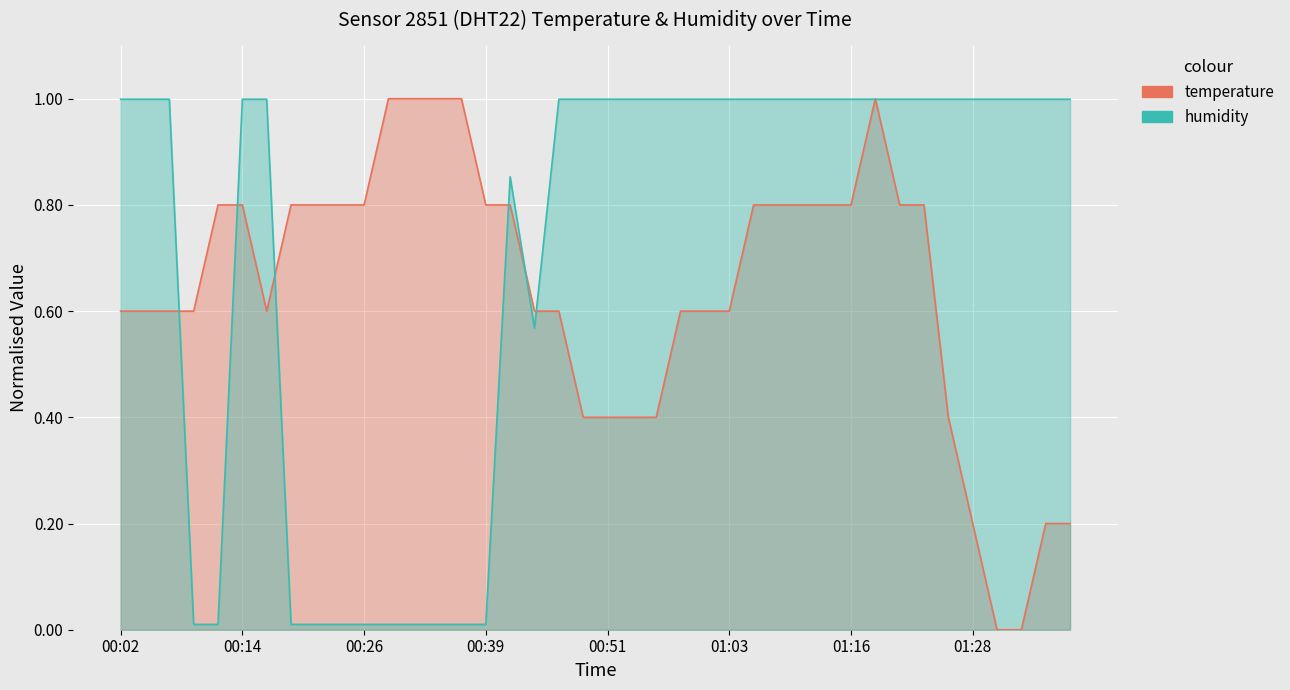

Where do humidity and temperature first cross each other?

00:07 and 00:09